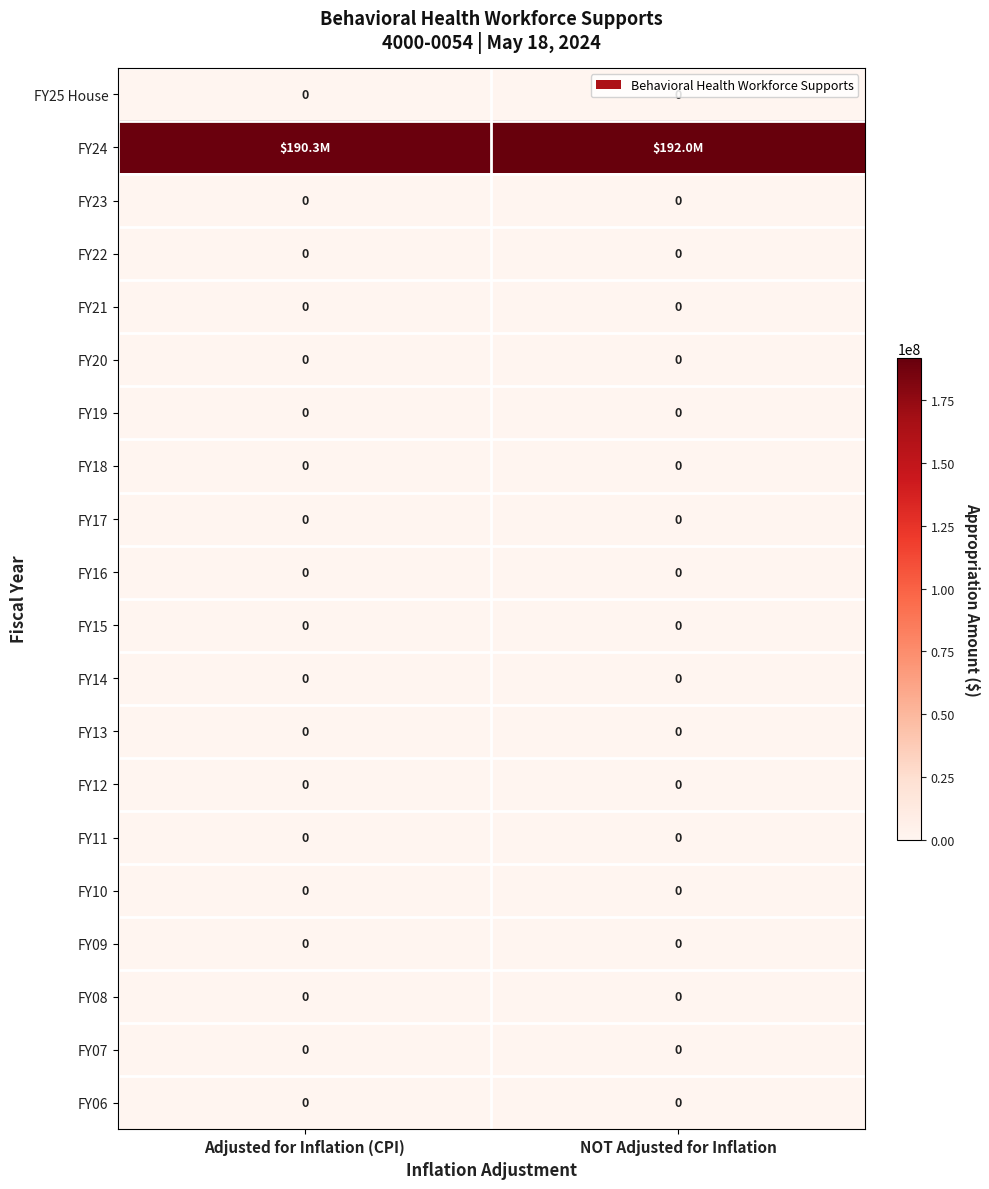

Is it true that FY10 equals 0 at Adjusted for Inflation (CPI)?

True